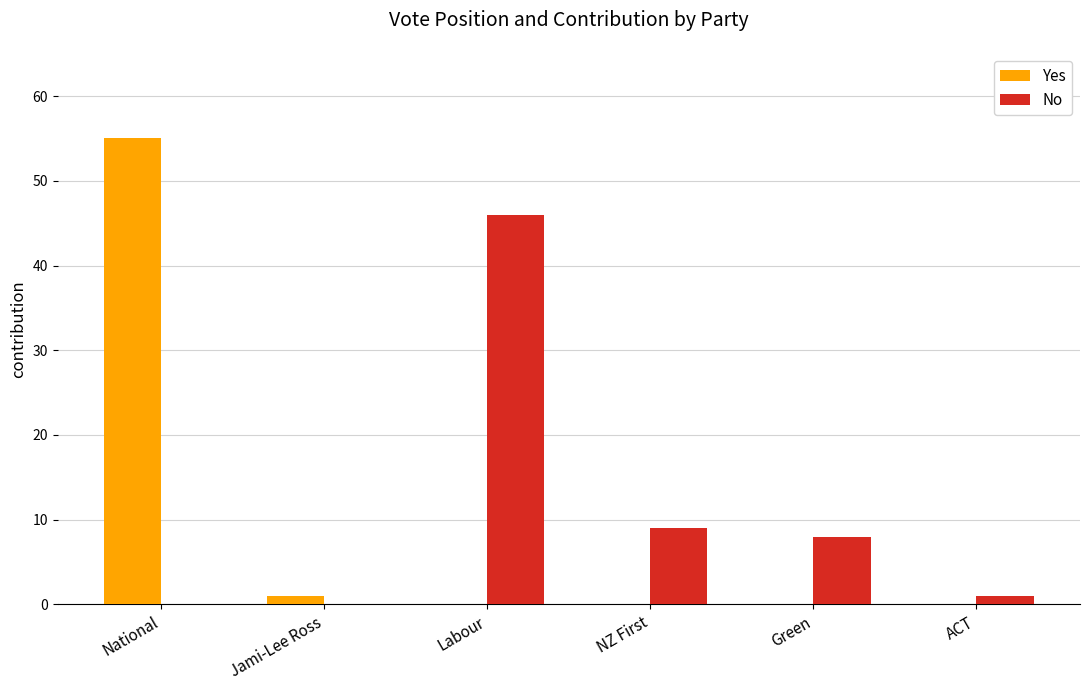

Are the bars grouped side by side (vs. stacked)?

Yes